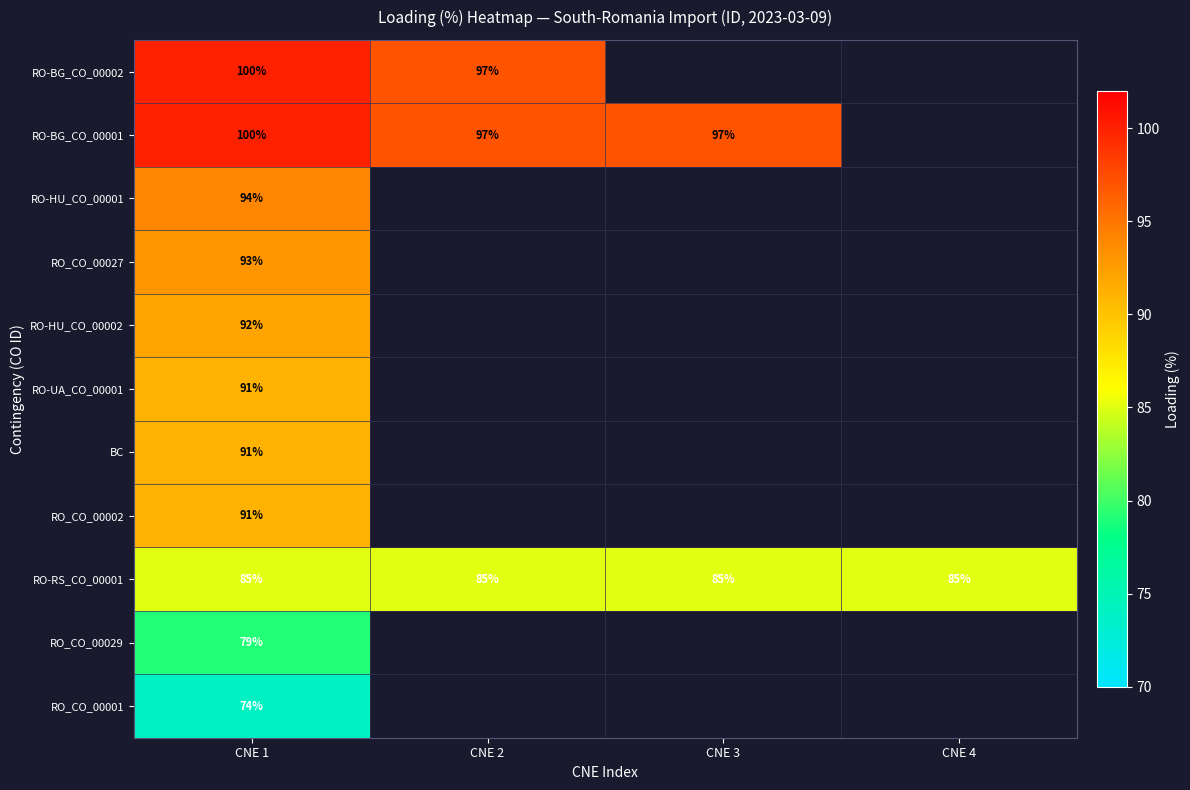

Is it true that RO_CO_00002 equals 153 at CNE 1?

False